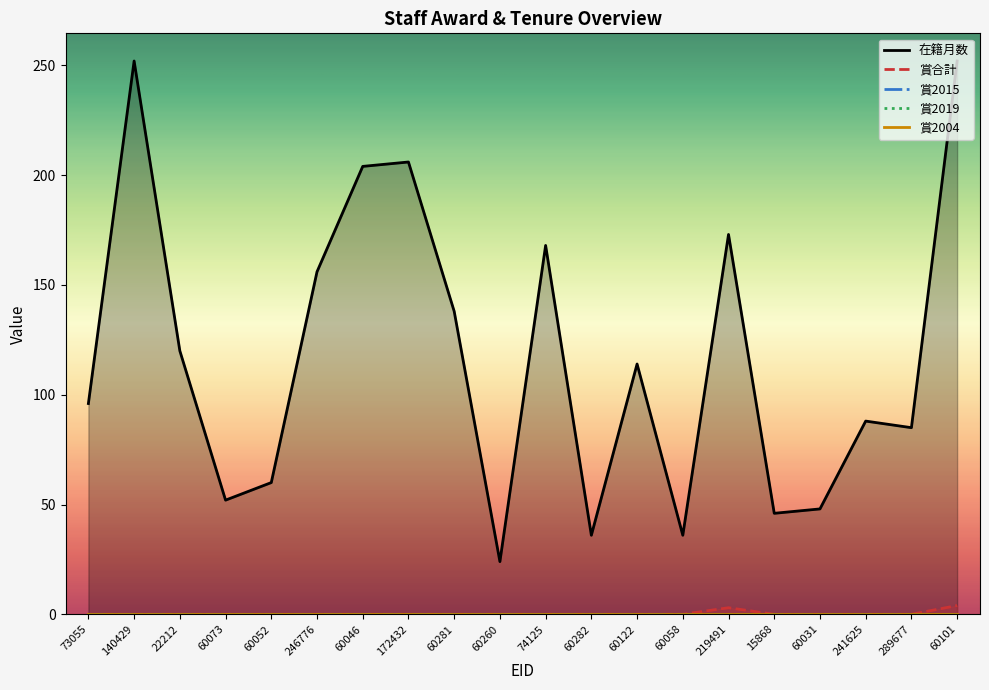

True or false: 賞合計 has a value of 0 at 140429.

True